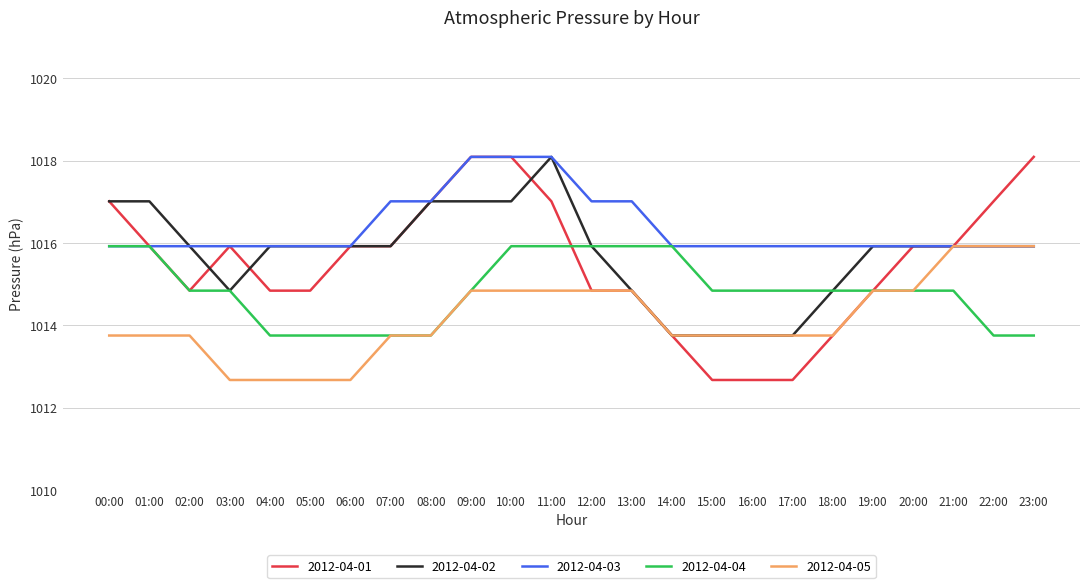

True or false: 2012-04-05 has a value of 1013.8 at 07:00.

True